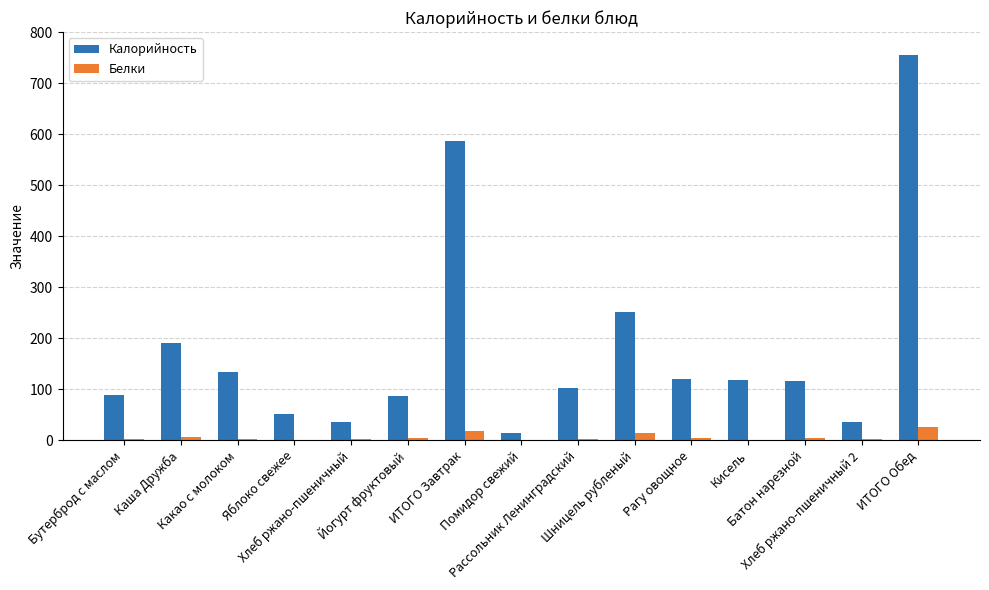

Is the value of Калорийность at Хлеб ржано-пшеничный greater than the value of Белки at Яблоко свежее?

Yes